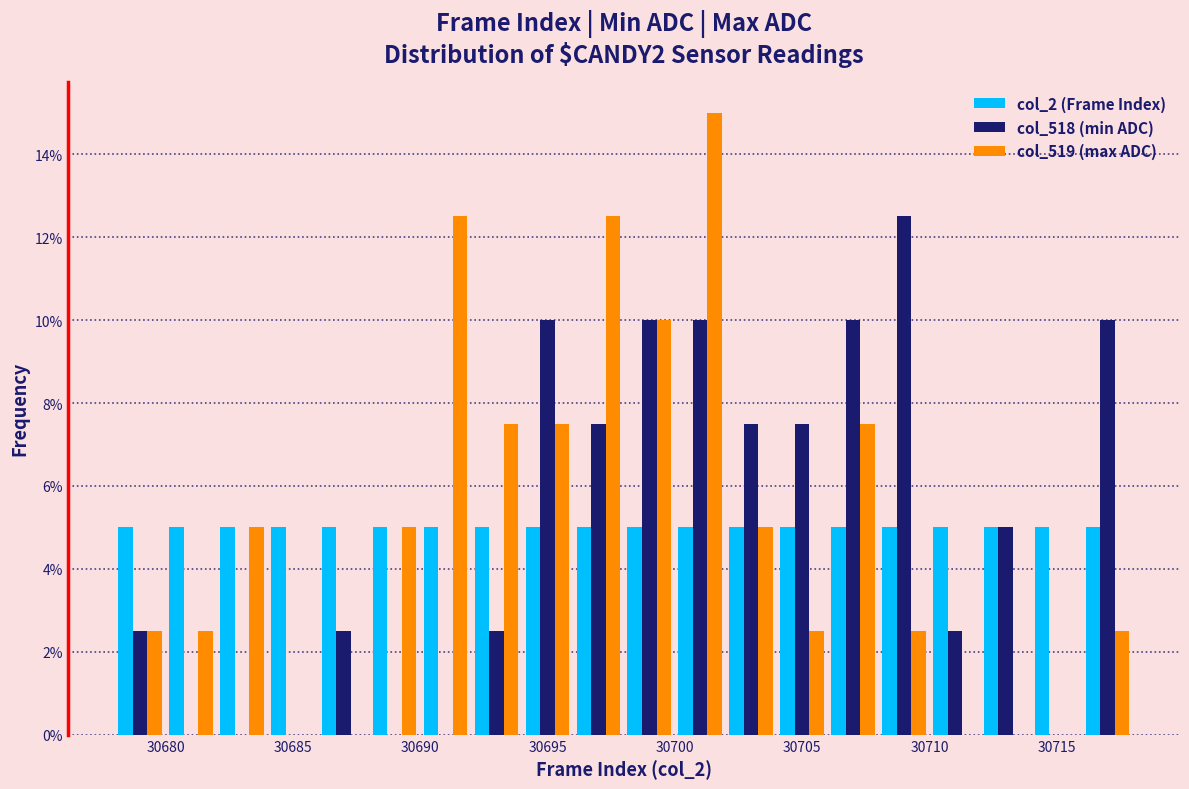

What is the height of the col_2 (Frame Index) bar covering 30708 to 30710 on the x-axis? The values are not printed on the chart, so give them approximately, as read against the axis.

5.0